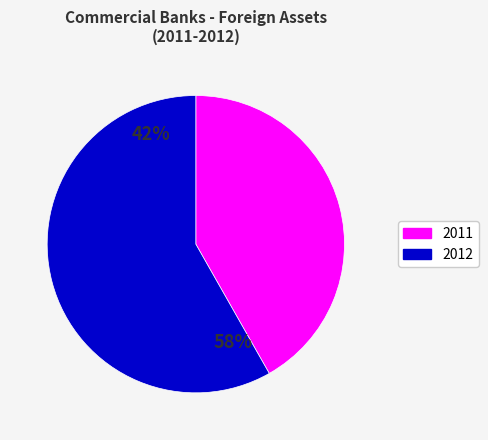

Is there any slice that represents more than half of the pie?

Yes